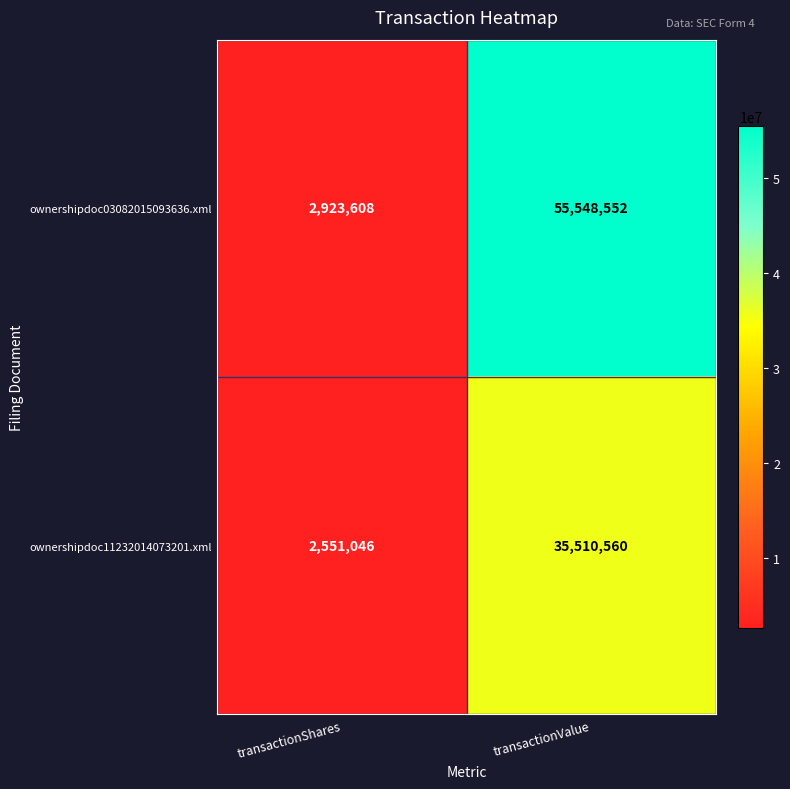

Which series has the largest total across all categories?

ownershipdoc03082015093636.xml